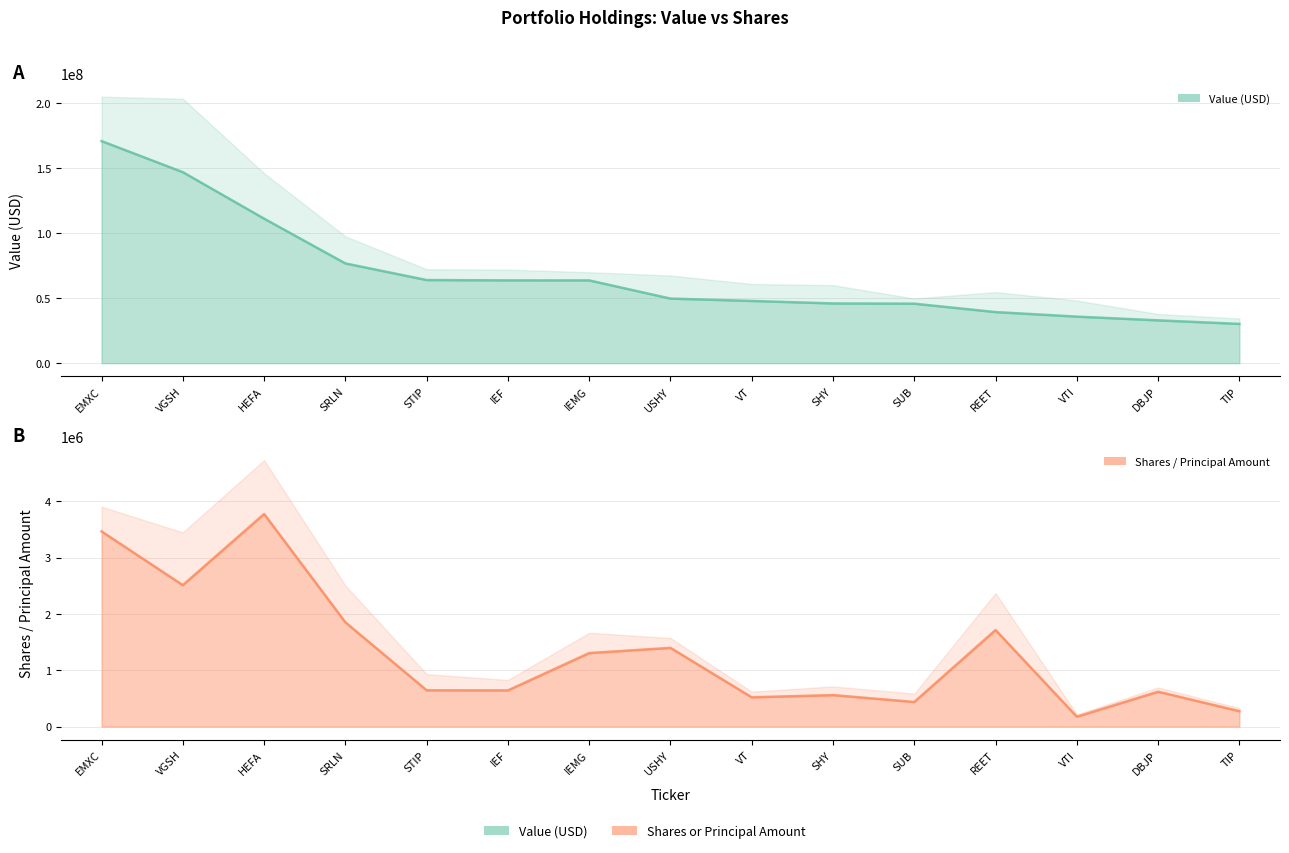

Which series has the widest spread of values?

Value